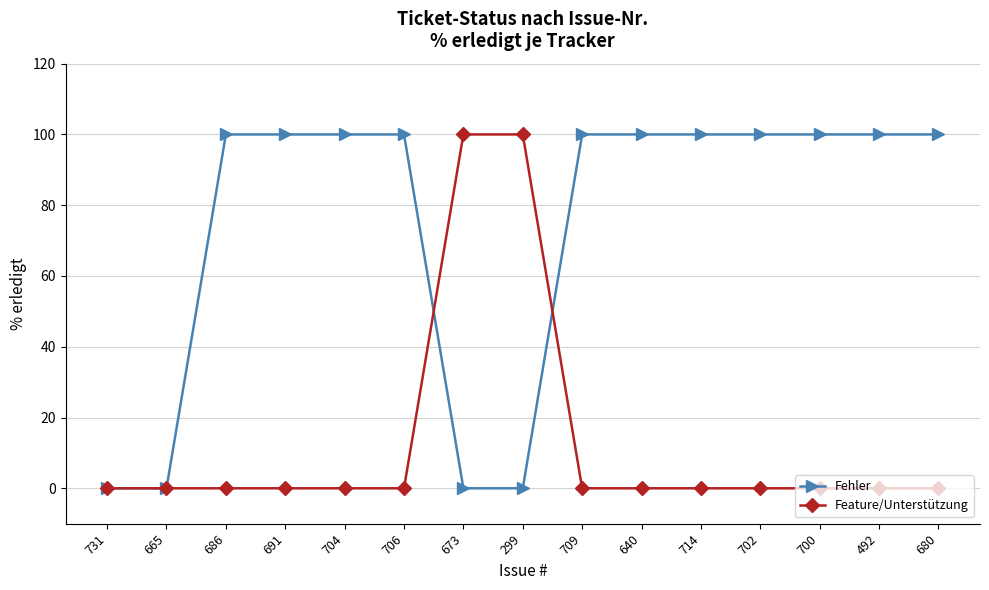

True or false: Fehler and Feature/Unterstützung cross at least once.

True